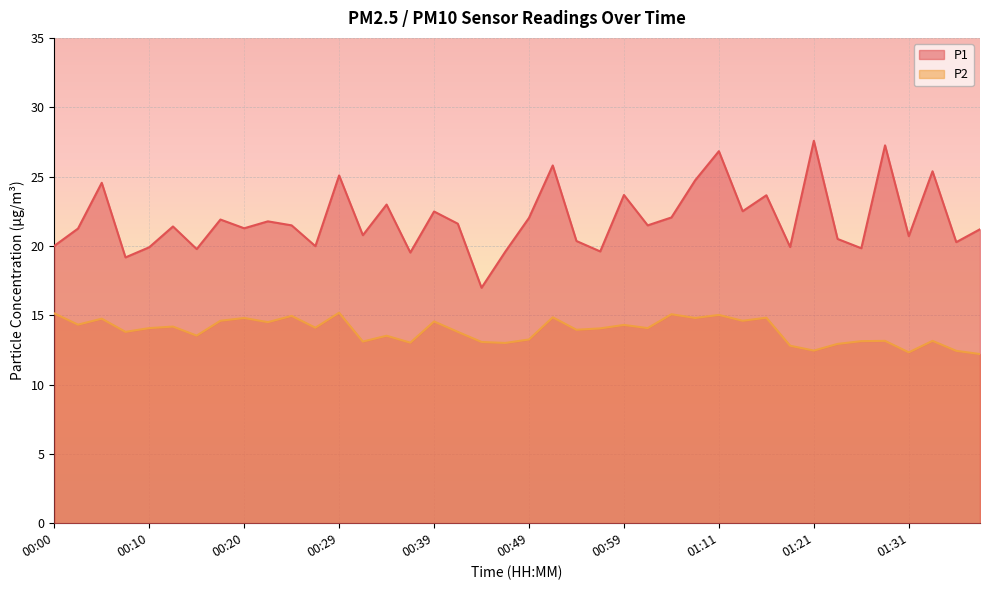

Which category has the lowest value across all series?

01:38